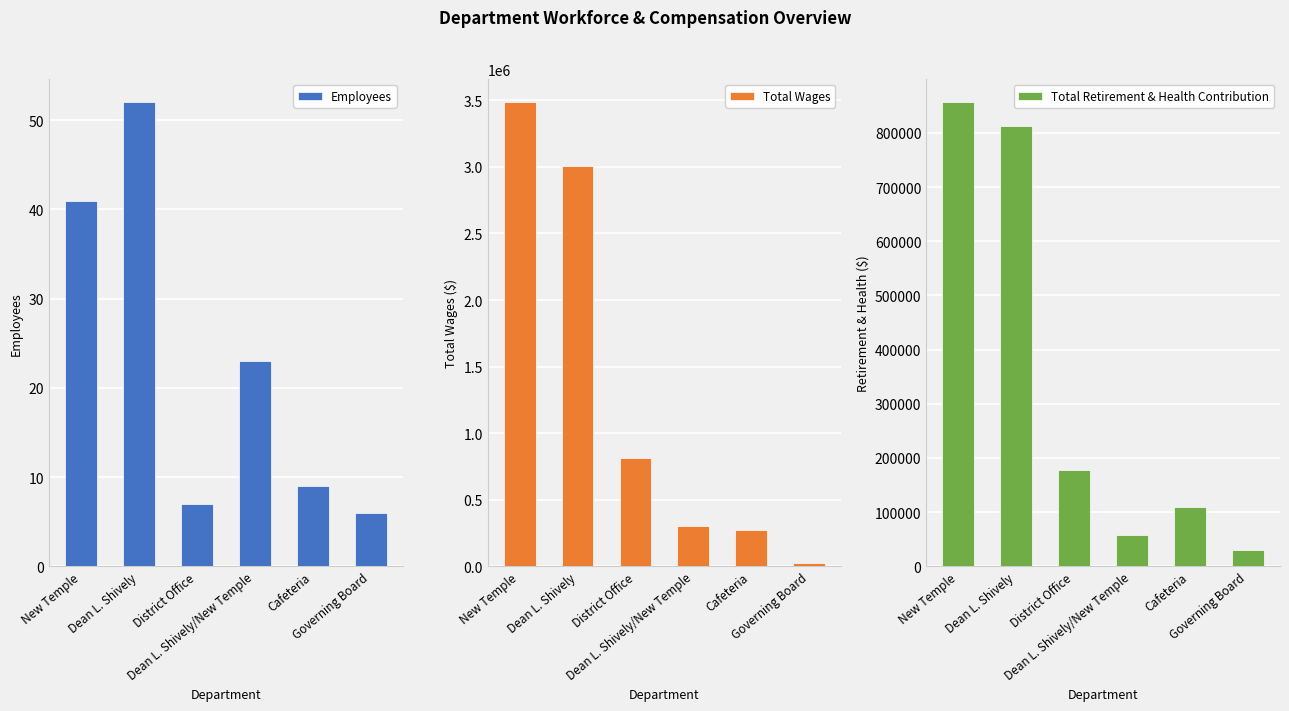

Are the bars grouped side by side (vs. stacked)?

Yes